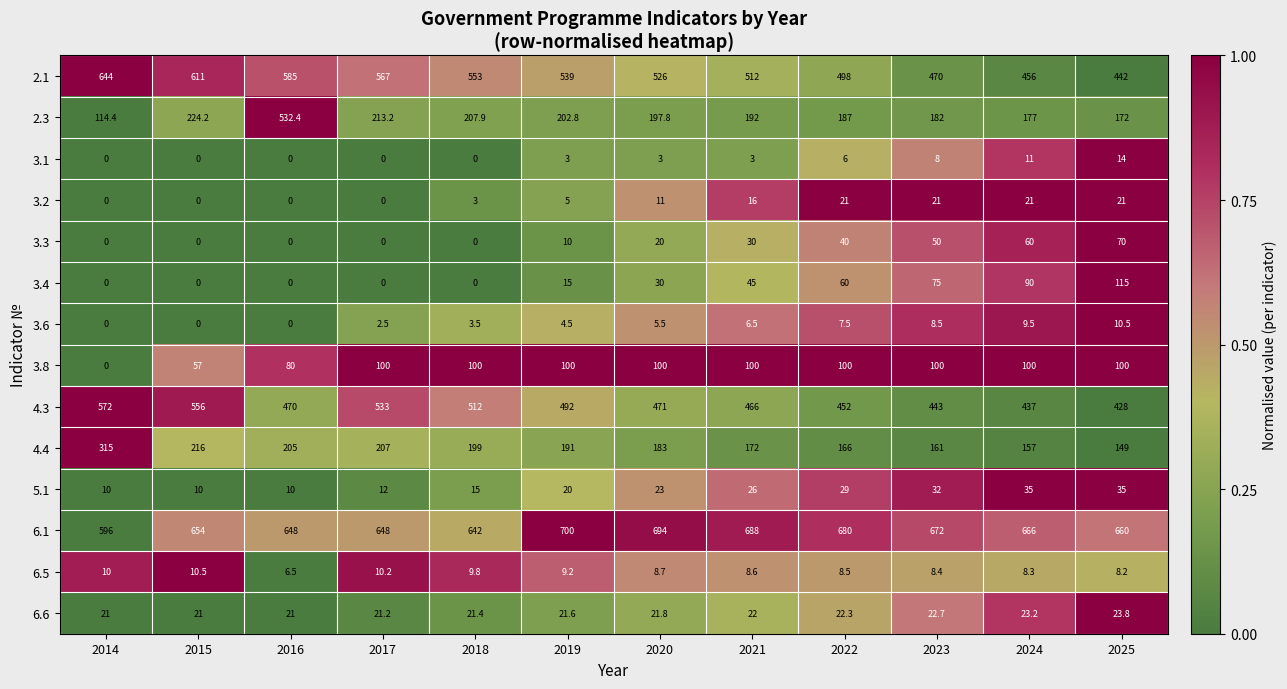

How many categories are shown in the chart?

12